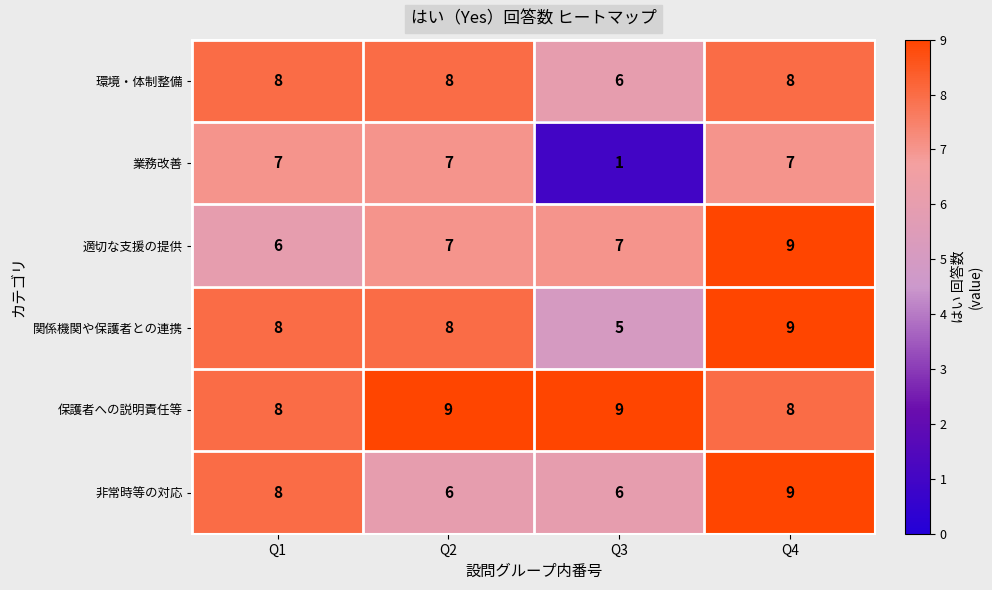

The value of 関係機関や保護者との連携 at Q3 is 9. True or false?

False